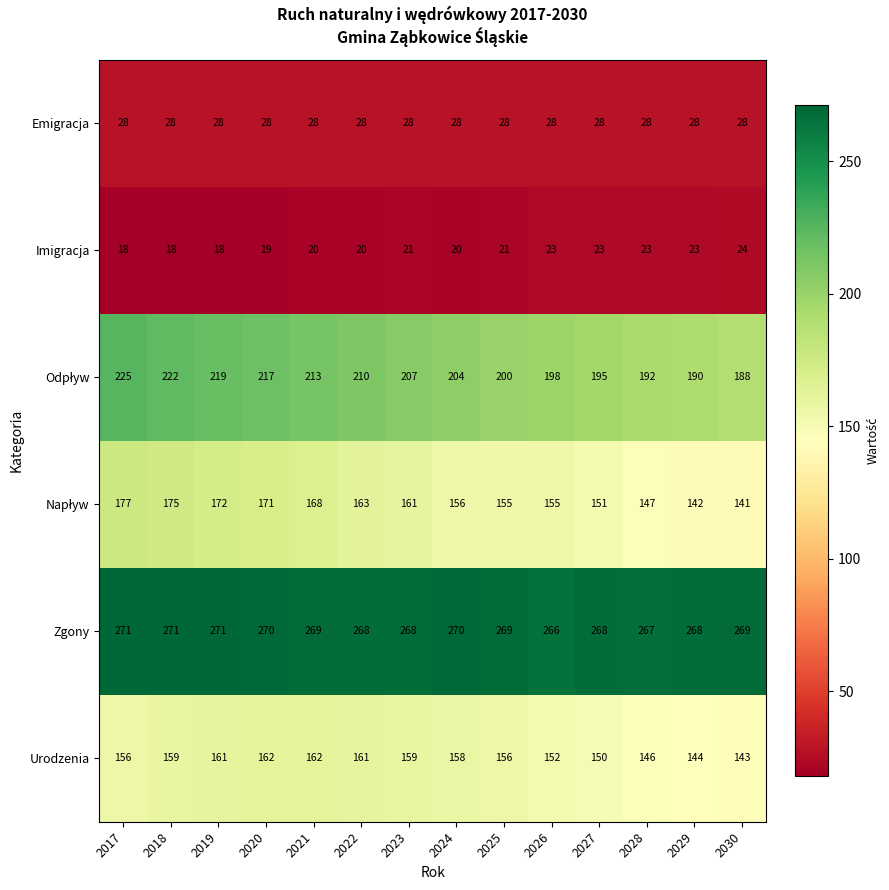

What is the sum of the Zgony values at 2028 and 2022?

535